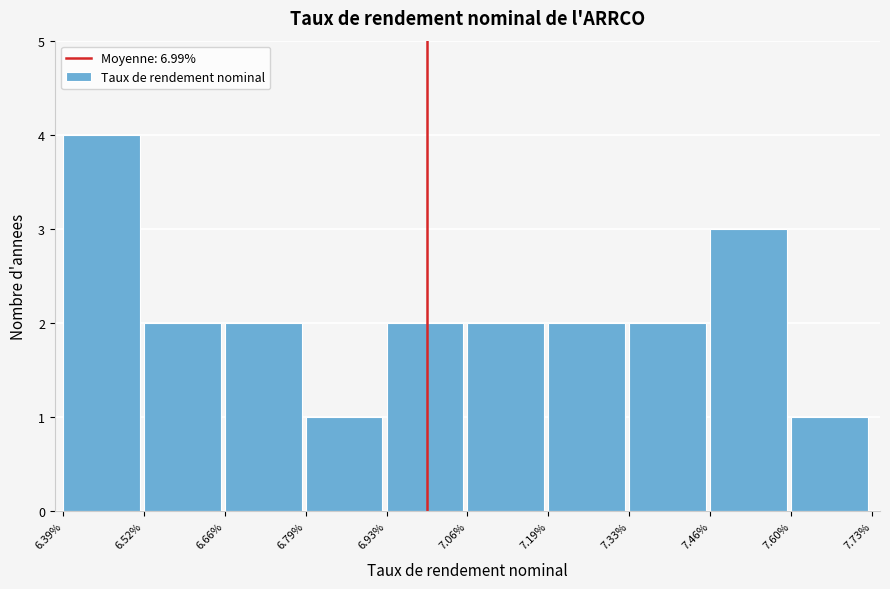

Reading left to right, list every bar in this chart as the range it spans on the x-axis followed by its height. The values are not printed on the chart, so give them approximately, as read against the axis.

6.39% to 6.52%: 4
6.52% to 6.66%: 2
6.66% to 6.79%: 2
6.79% to 6.93%: 1
6.93% to 7.06%: 2
7.06% to 7.19%: 2
7.19% to 7.33%: 2
7.33% to 7.46%: 2
7.46% to 7.60%: 3
7.60% to 7.73%: 1